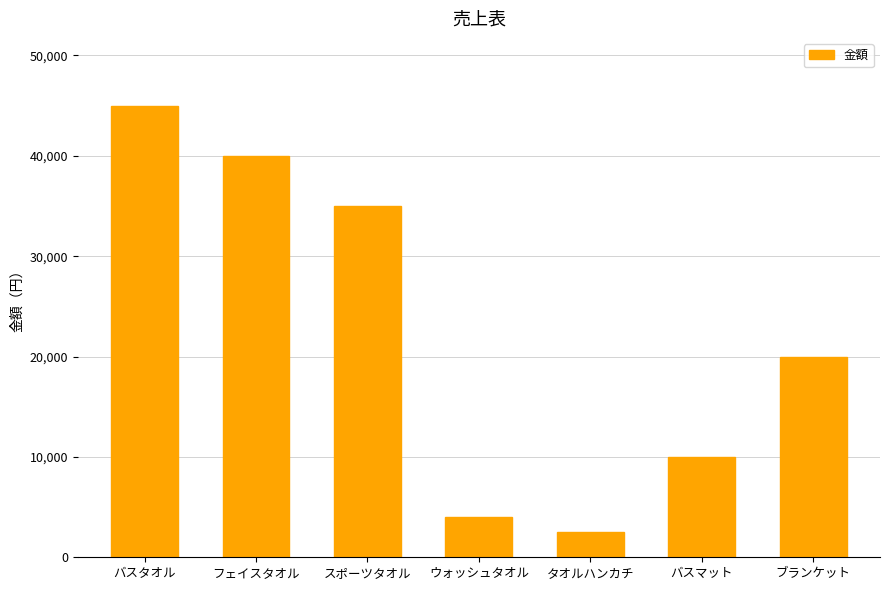

Approximately how many times larger is the value at バスマット compared to タオルハンカチ?

4.0